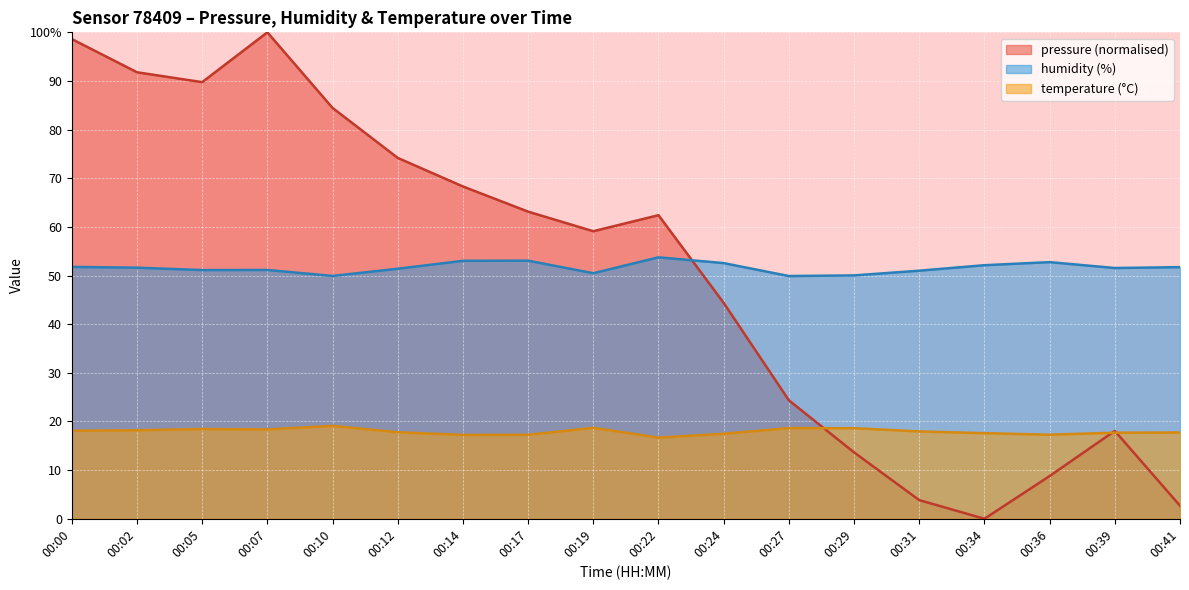

At which category does the chart reach its minimum across all series?

00:34